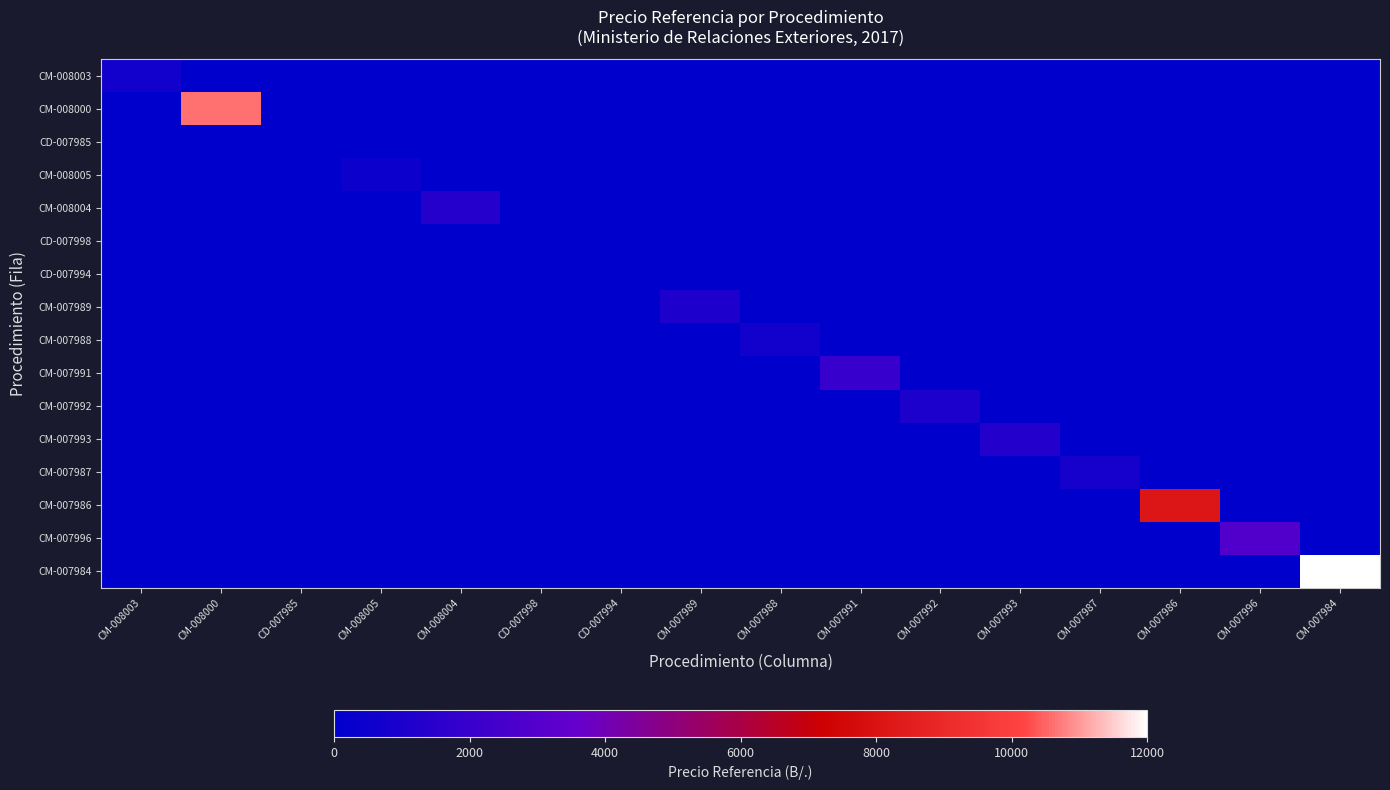

Which has a higher value, CM-008003 or CM-007989?

CM-008003